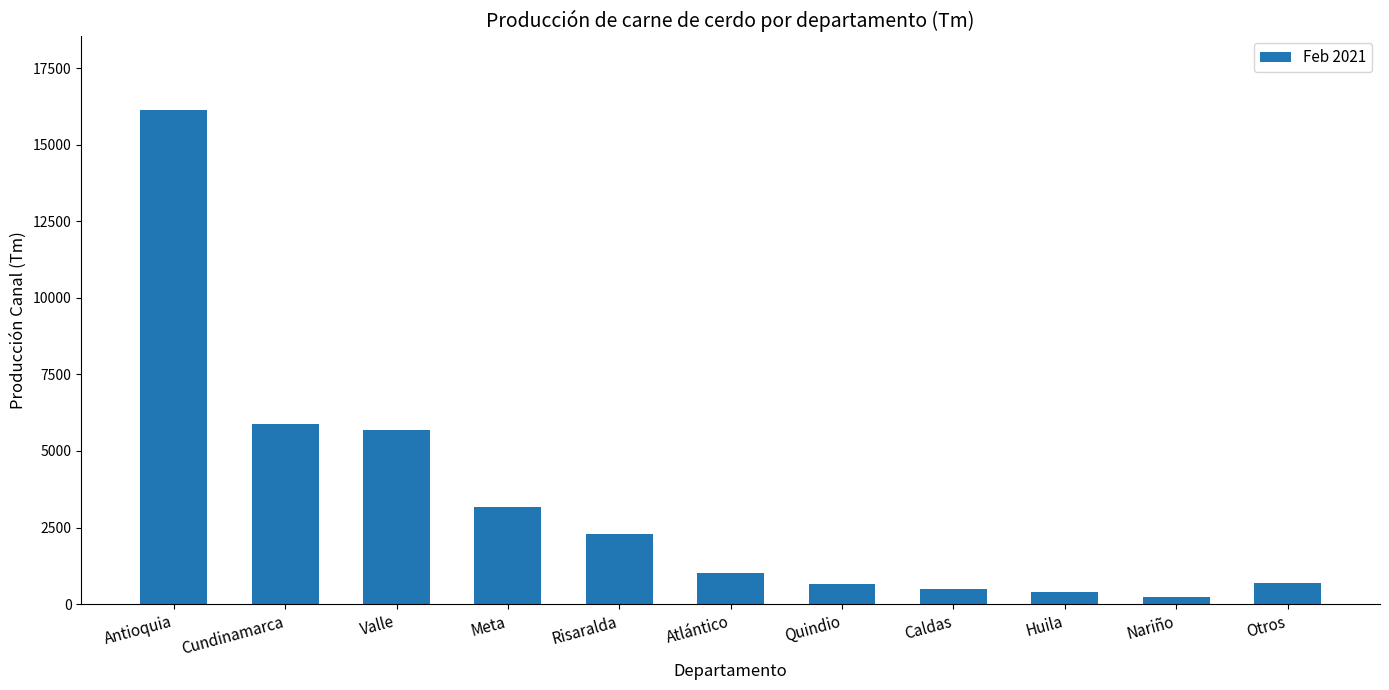

True or false: the data shows 3544.4 at Risaralda.

False